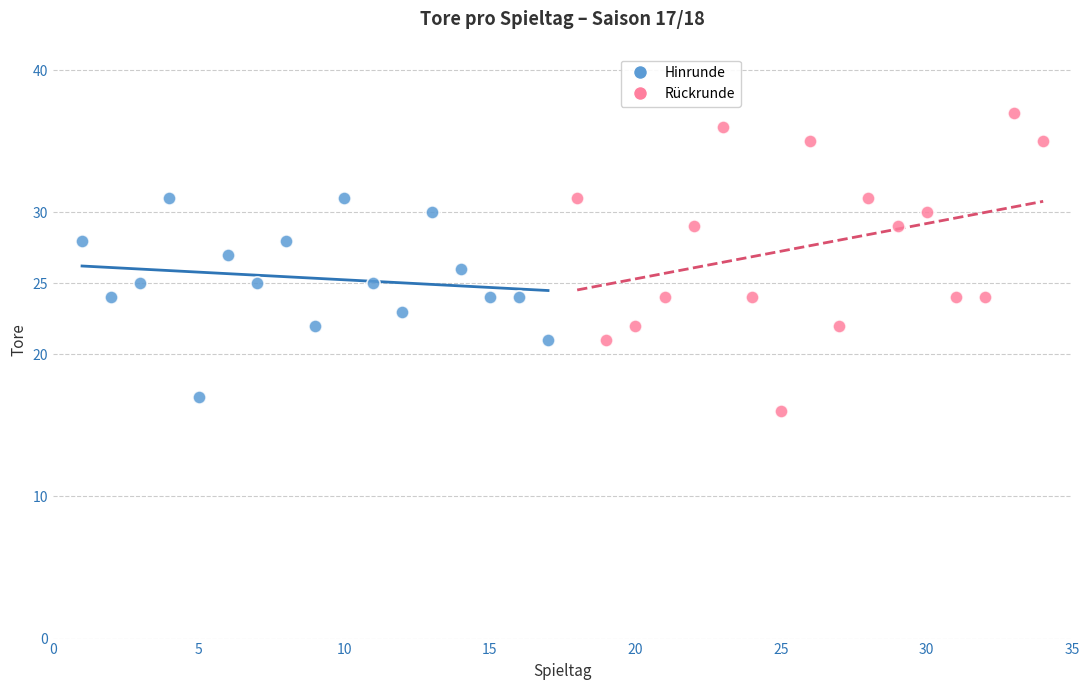

Which series has the largest Y range (max minus min)?

Rückrunde